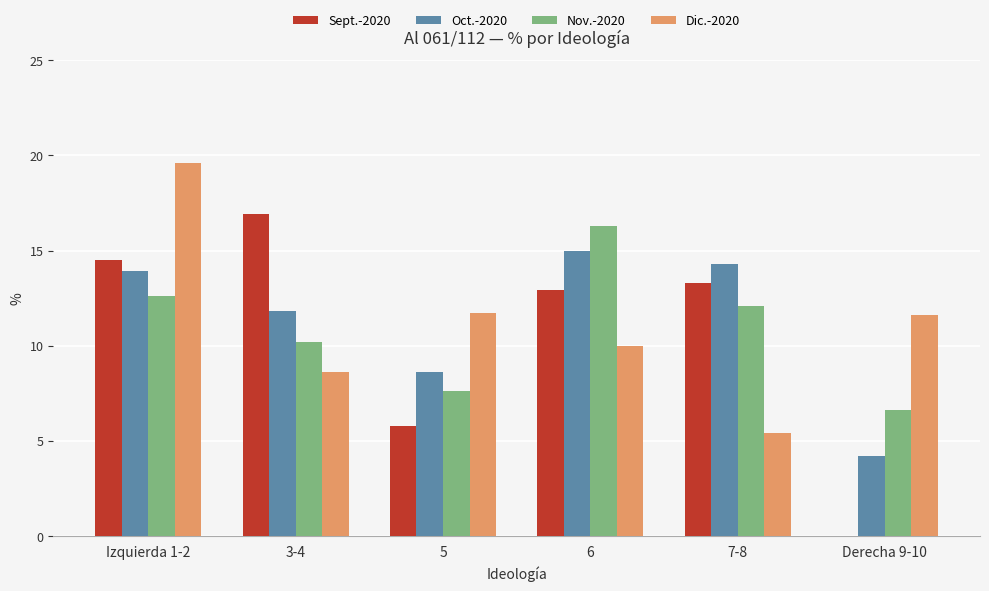

At which label does Nov.-2020 reach its peak?

6